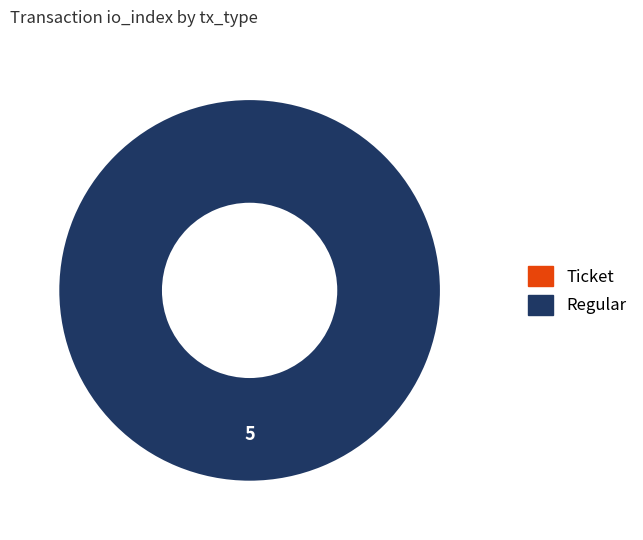

What percentage do Ticket and Regular together represent?

100.0%